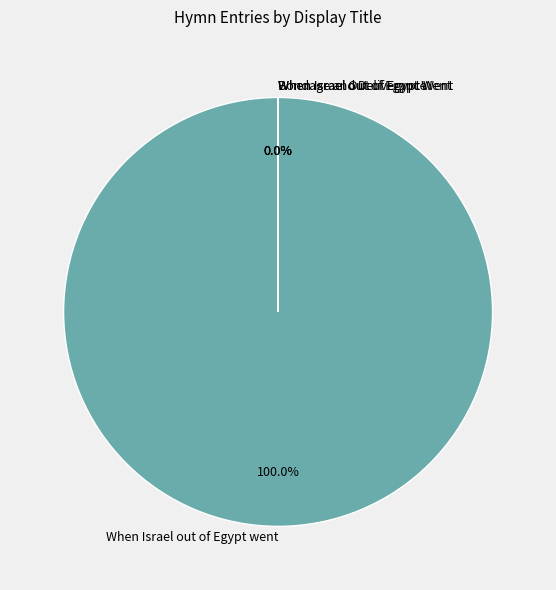

Which has a higher value, When Israel out of Egypt Went or When Israel out of Egypt went?

When Israel out of Egypt went